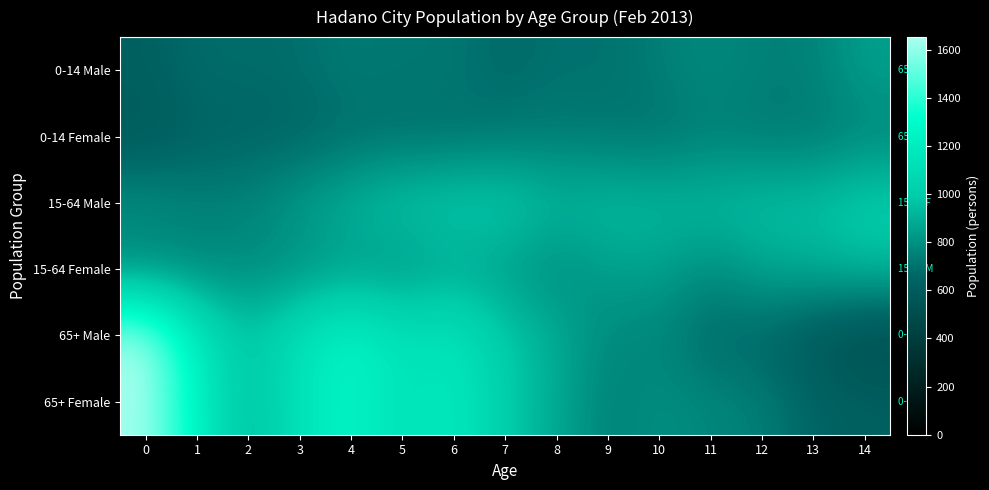

How many categories are shown in the chart?

15